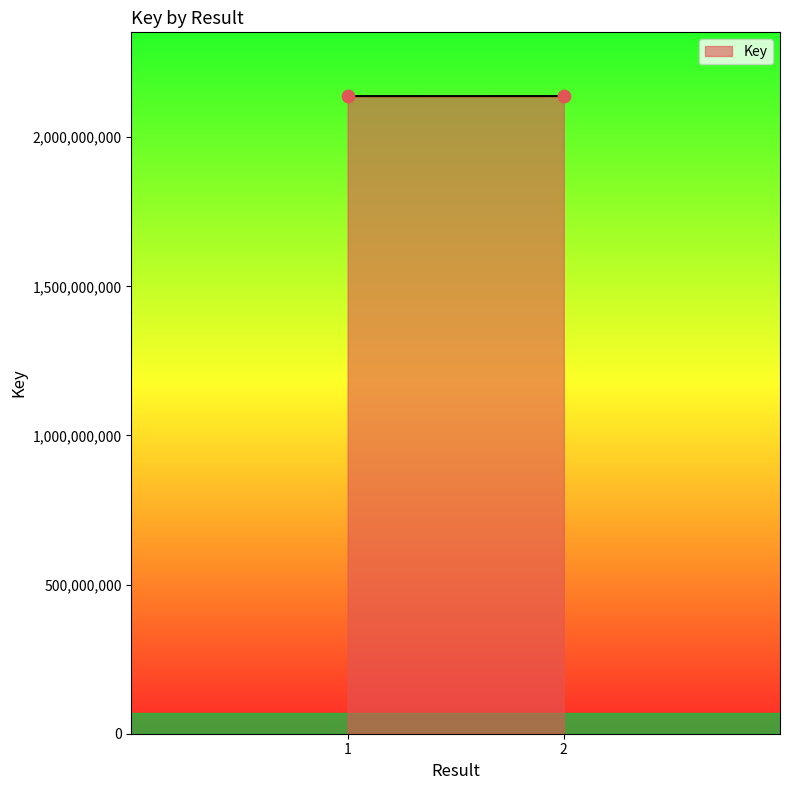

What is the range of Y values (max minus min)?

36649